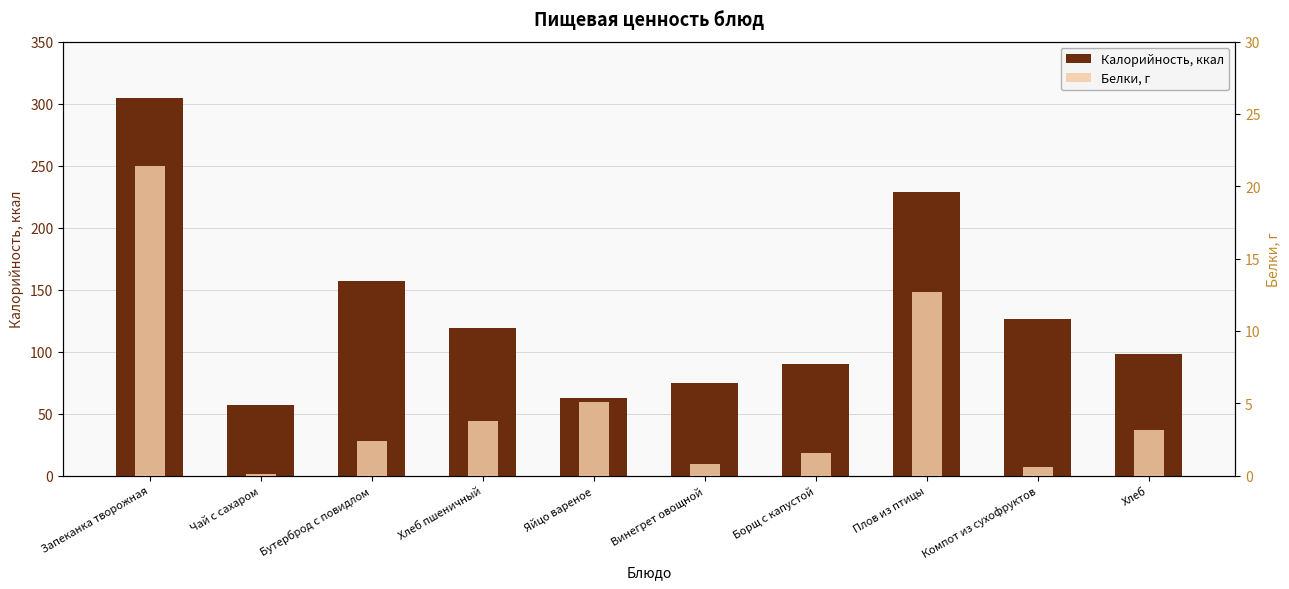

At which category is the sum across all series the highest?

Запеканка творожная